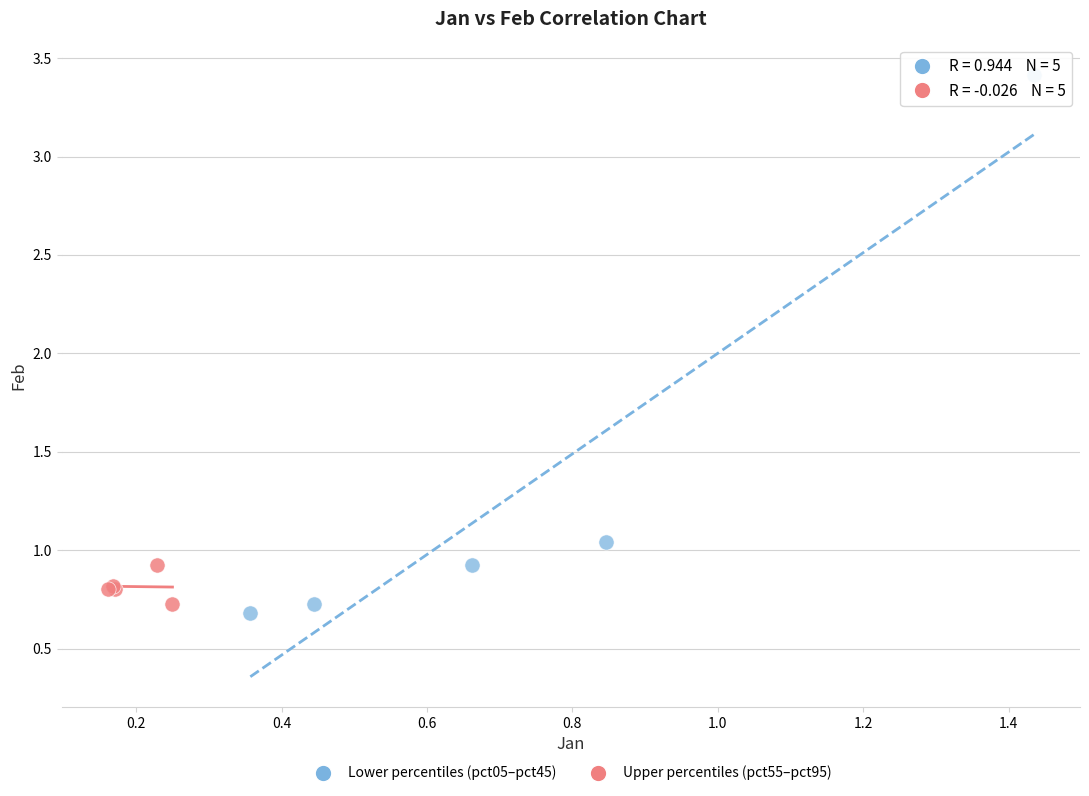

Which series reaches the maximum Y coordinate?

Lower percentiles (pct05–pct45)